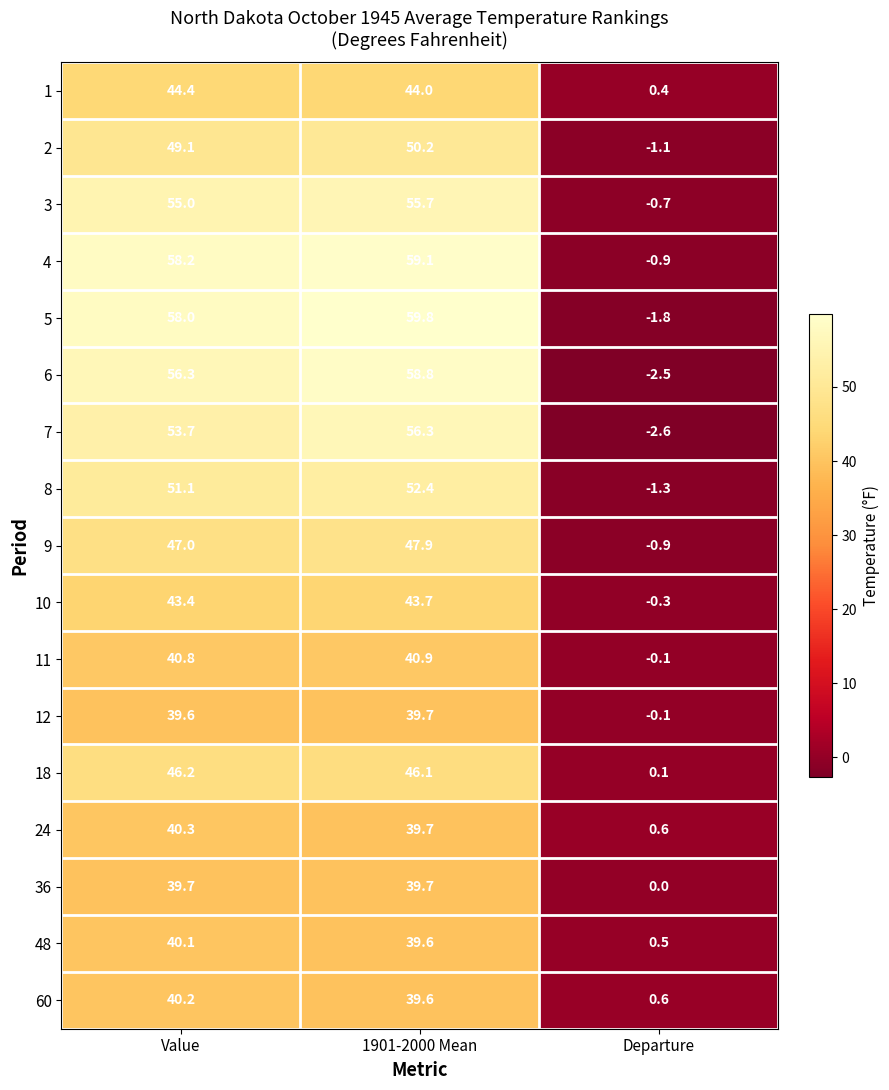

What is the spread (max minus min) of values at Value?

18.6